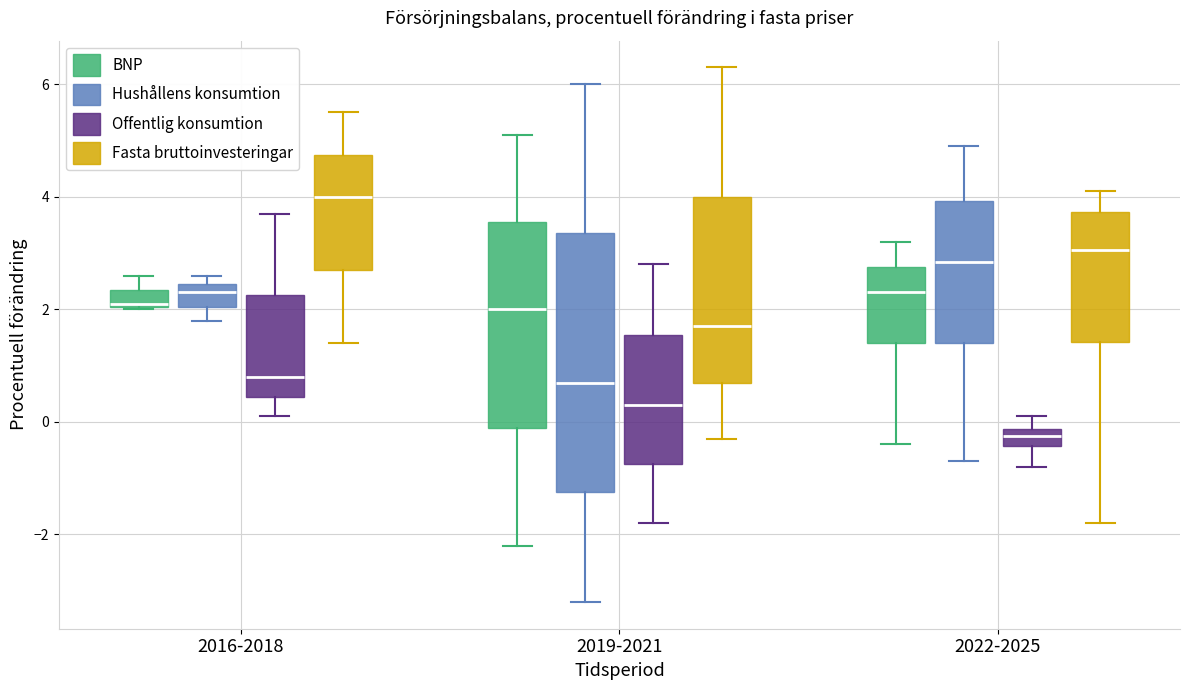

Which box's median line is the lowest?

2022-2025 (Offentlig konsumtion)